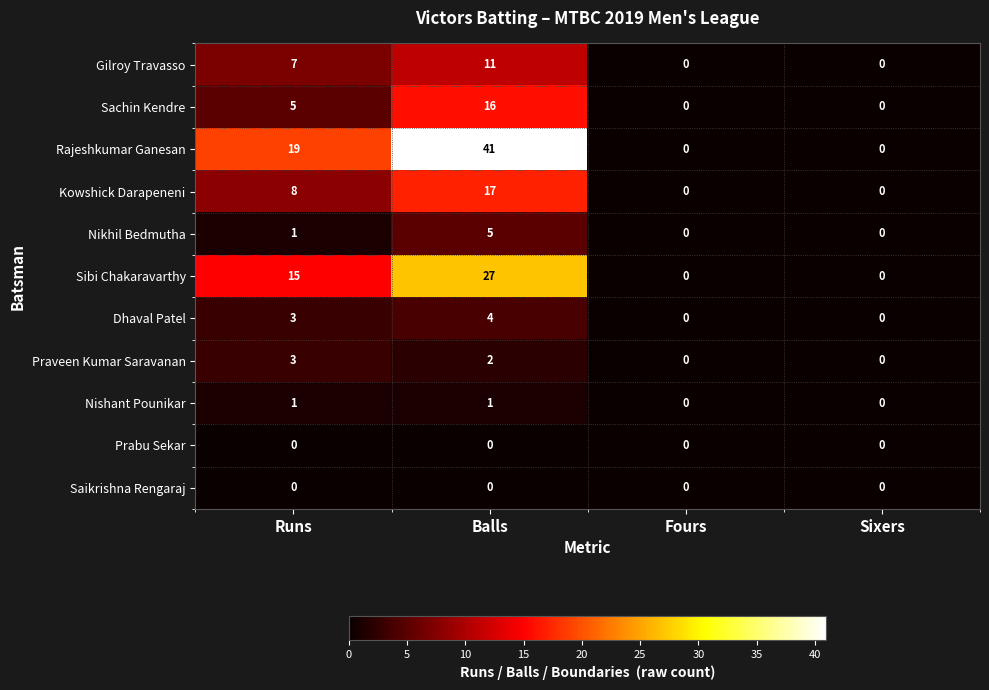

What is the greatest value displayed?

41